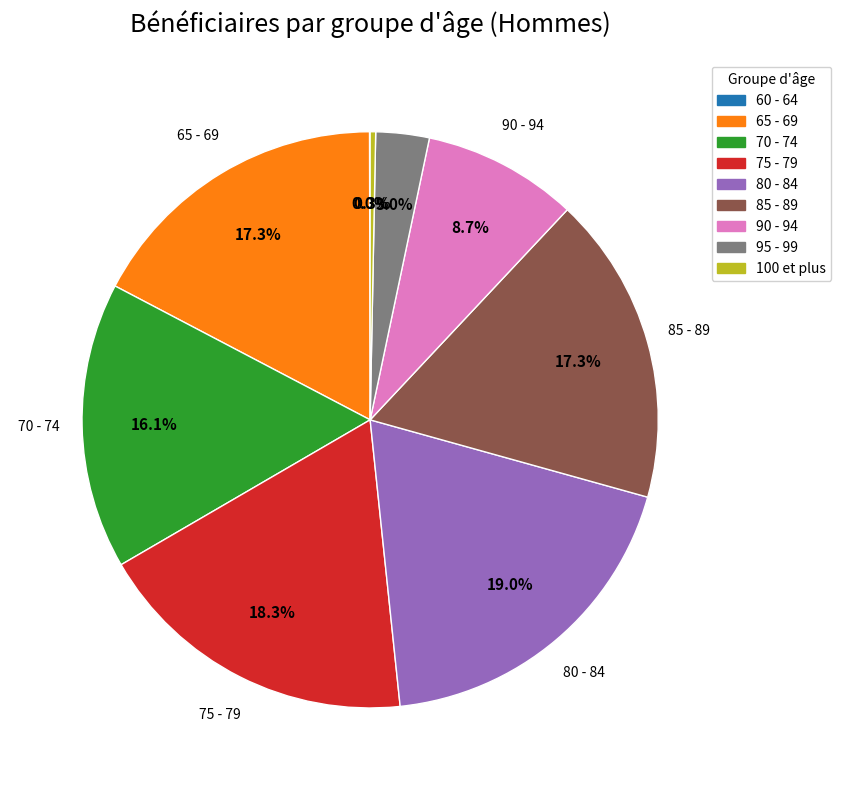

To the nearest percent, what percentage of the pie is 65 - 69?

17%